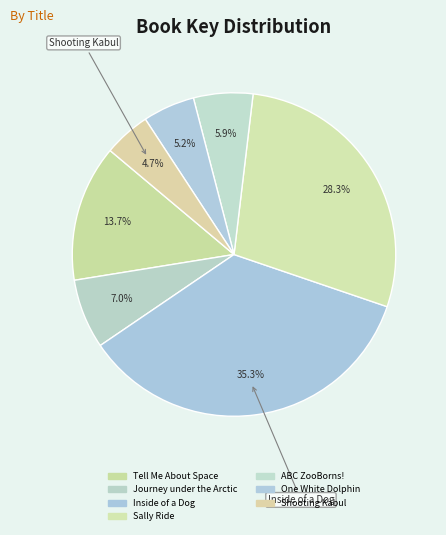

To the nearest percent, what is the average slice percentage?

14%